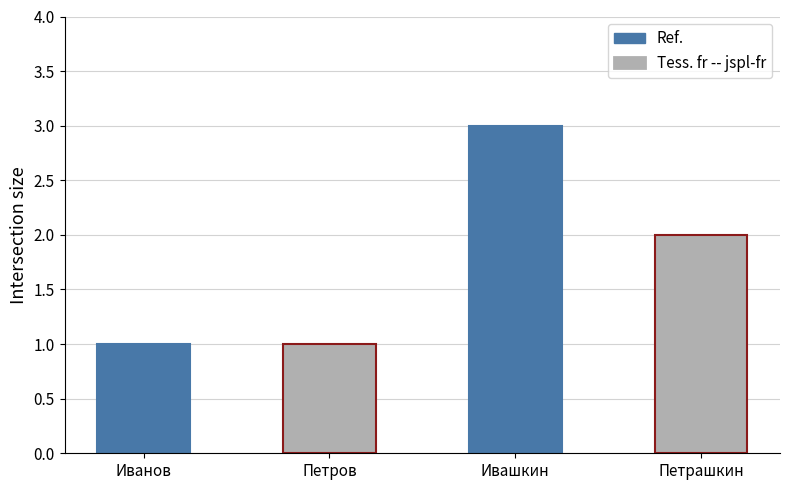

What is the difference between the maximum and minimum values?

2